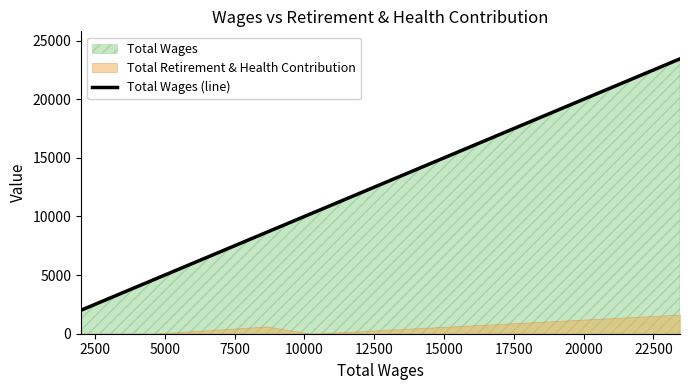

Count the number of categories in the chart.

9